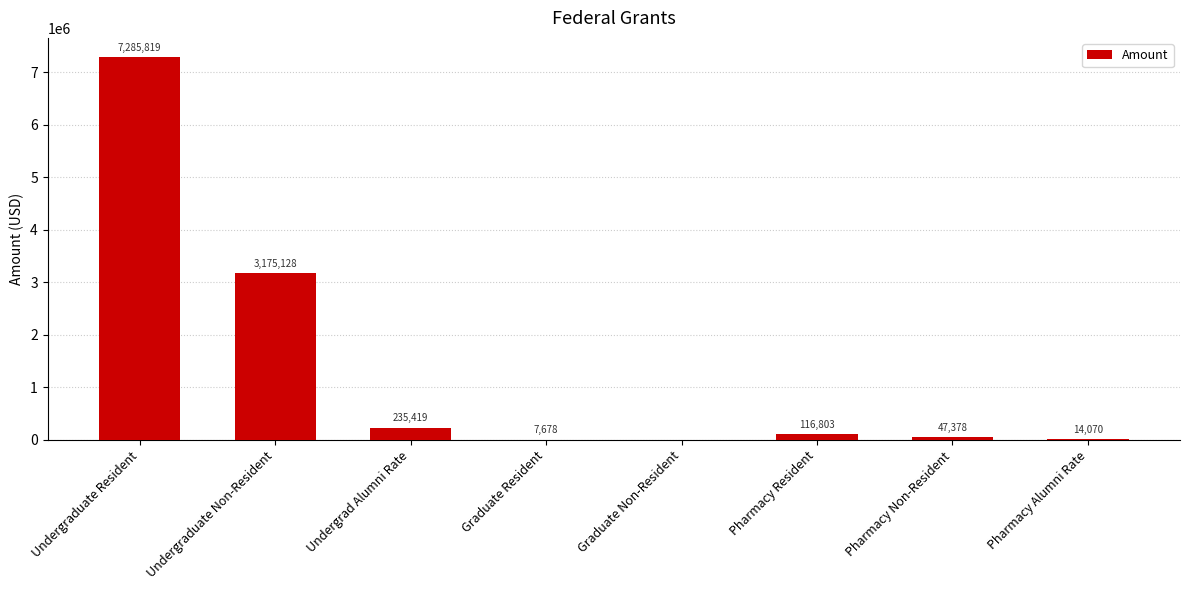

What is the sum of the values at Graduate Resident and Pharmacy Non-Resident?

55056